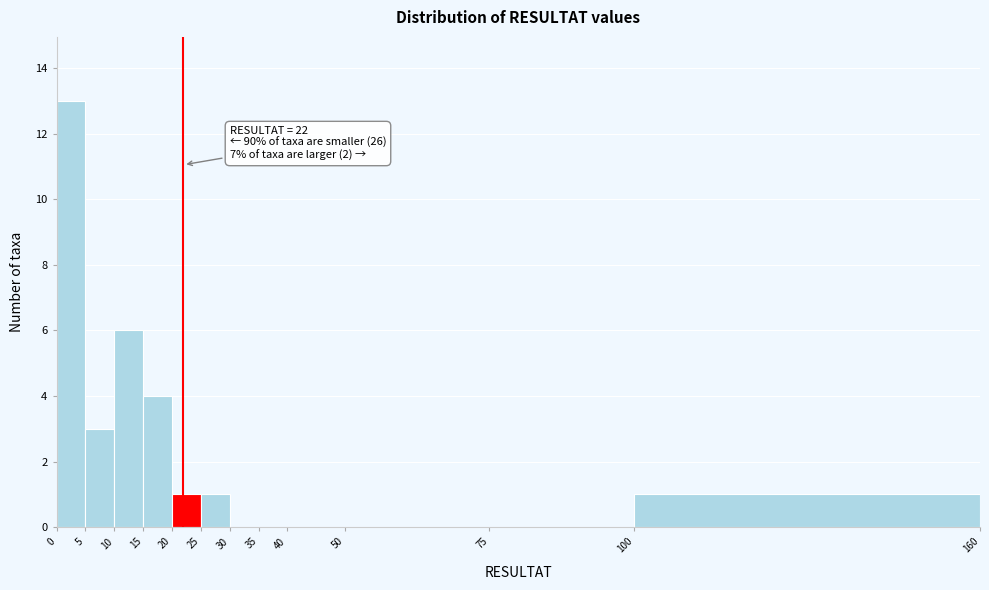

Which range on the x-axis has the tallest bar?

0 to 5